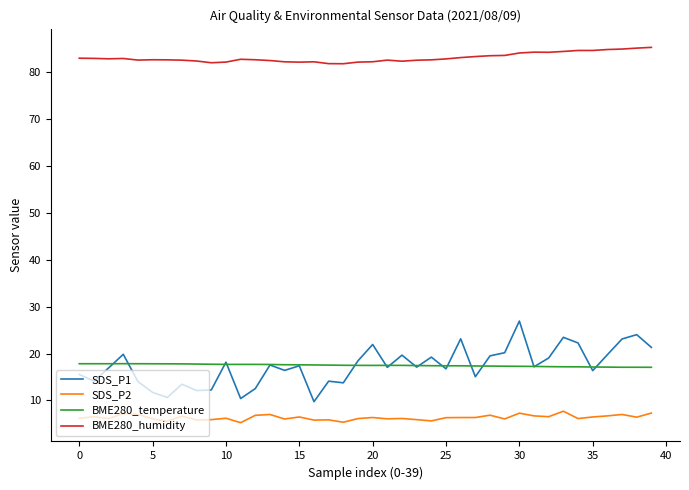

True or false: BME280_temperature and SDS_P2 cross at least once.

False